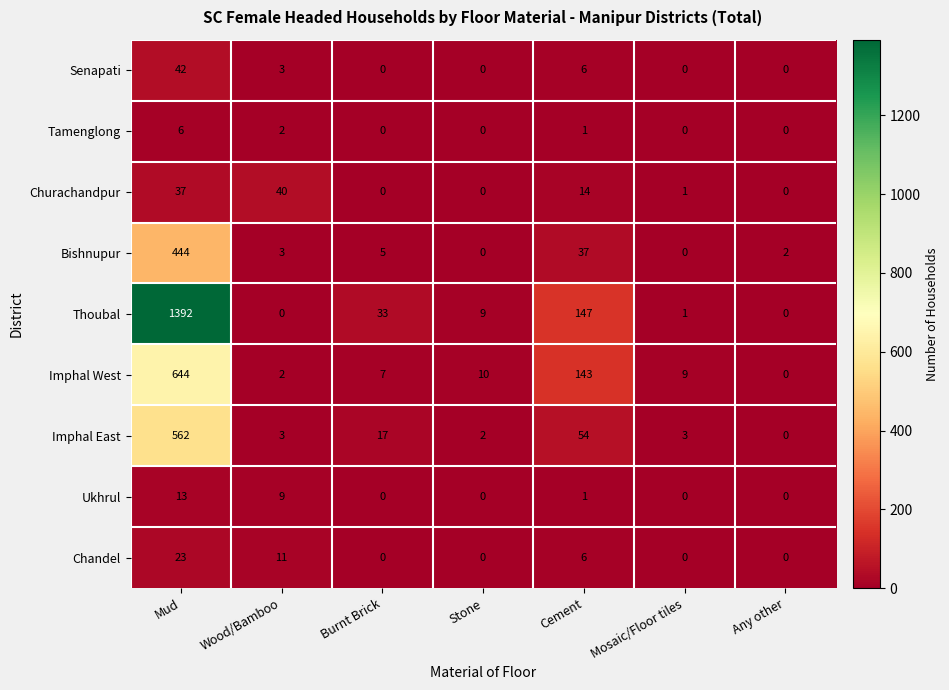

At which category does the chart reach its peak across all series?

Mud